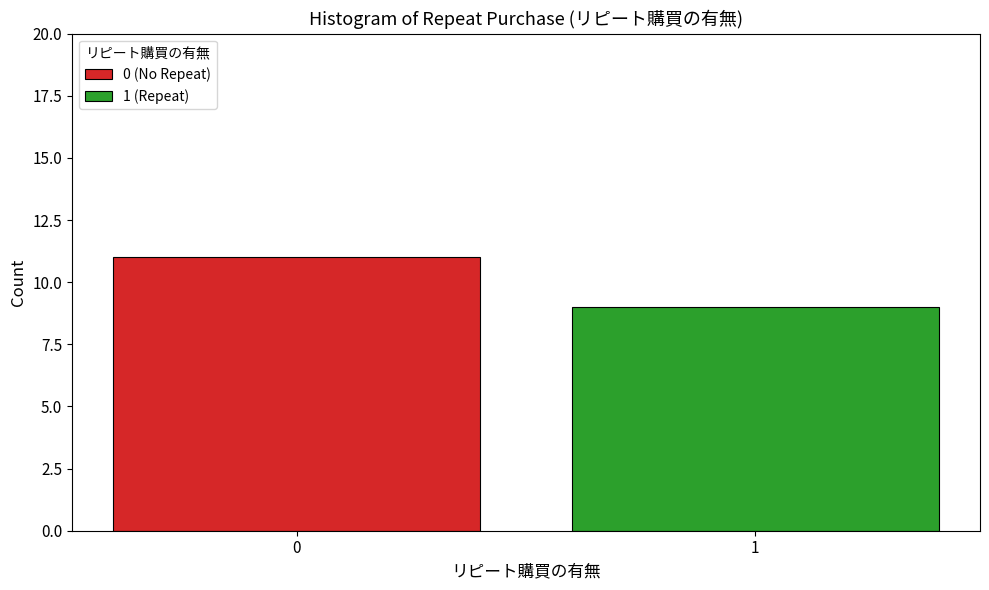

What is the lowest value of the 0 (No Repeat) series?

11